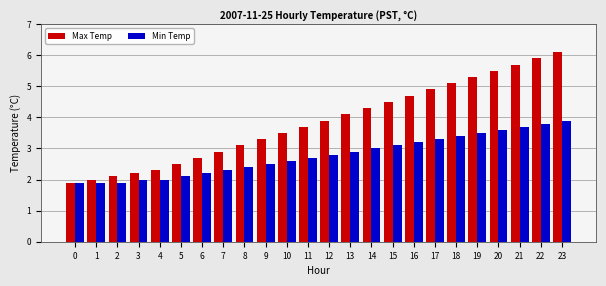

Reading left to right, extract all data points from this chart.

Max Temp: 0=1.9	1=2.0	2=2.1	3=2.2	4=2.3	5=2.5	6=2.7	7=2.9	8=3.1	9=3.3	10=3.5	11=3.7	12=3.9	13=4.1	14=4.3	15=4.5	16=4.7	17=4.9	18=5.1	19=5.3	20=5.5	21=5.7	22=5.9	23=6.1
Min Temp: 0=1.9	1=1.9	2=1.9	3=2.0	4=2.0	5=2.1	6=2.2	7=2.3	8=2.4	9=2.5	10=2.6	11=2.7	12=2.8	13=2.9	14=3.0	15=3.1	16=3.2	17=3.3	18=3.4	19=3.5	20=3.6	21=3.7	22=3.8	23=3.9